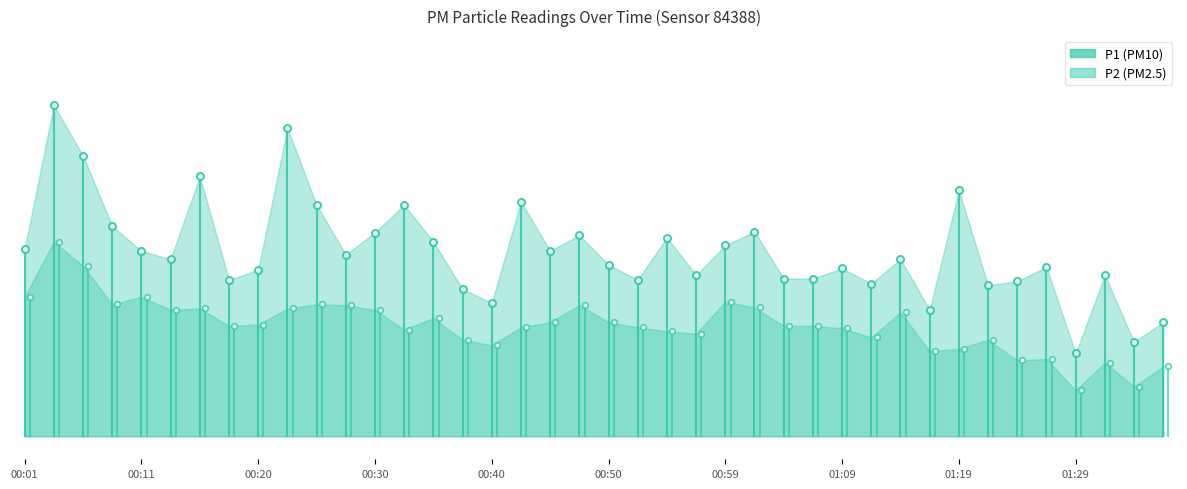

True or false: P1 and P2 intersect in this chart.

False